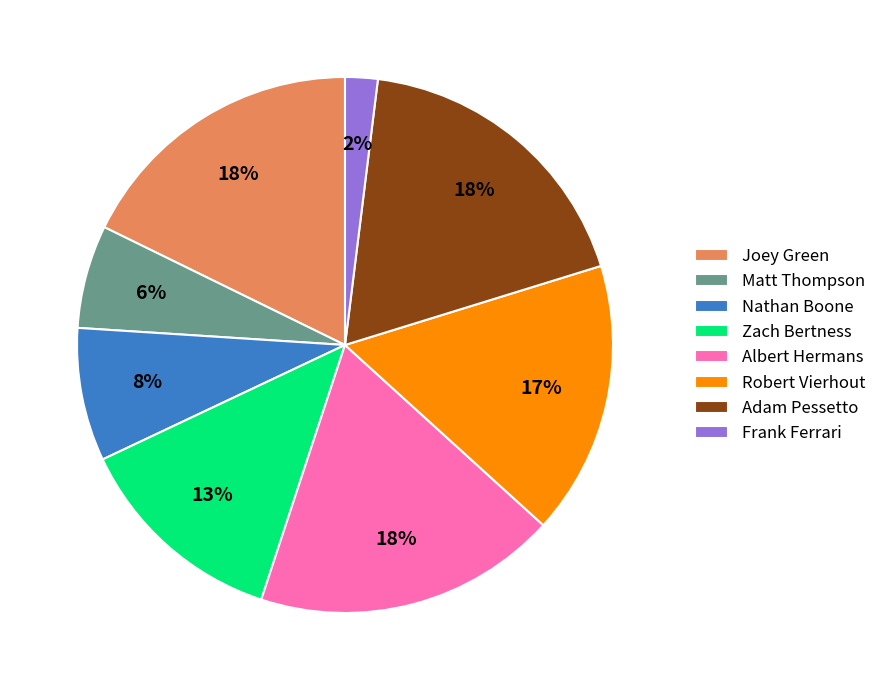

Count the number of slices in the pie.

8